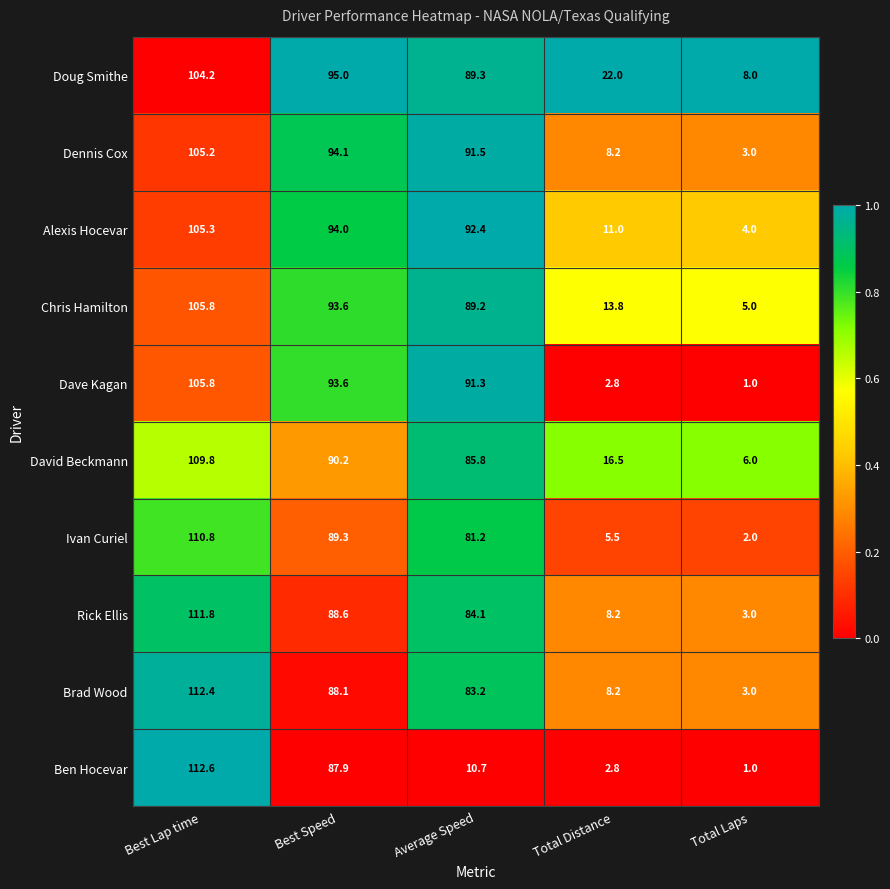

What is the sum of the Ben Hocevar values at Total Laps and Best Lap time?

113.6